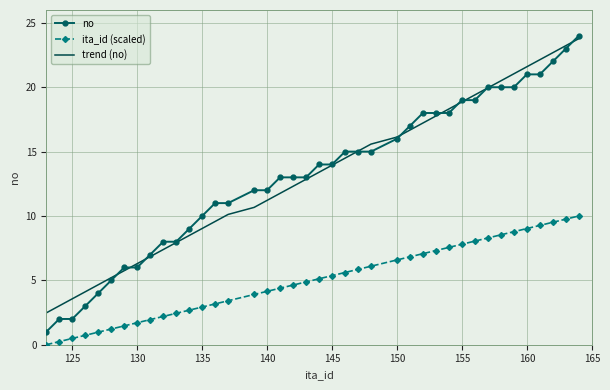

What is the highest value of the no series?

24.0